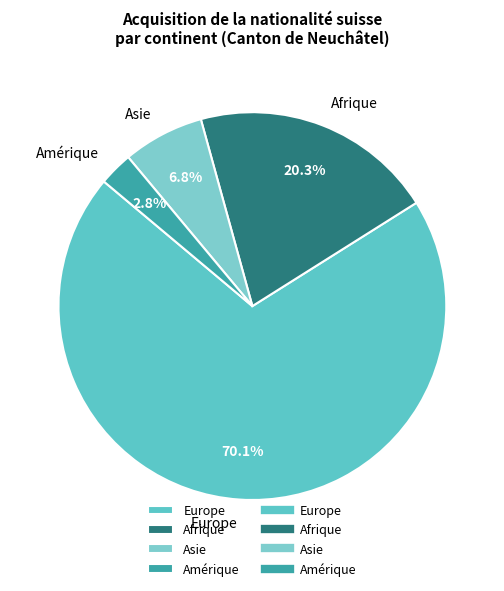

Which has a higher value, Asie or Amérique?

Asie